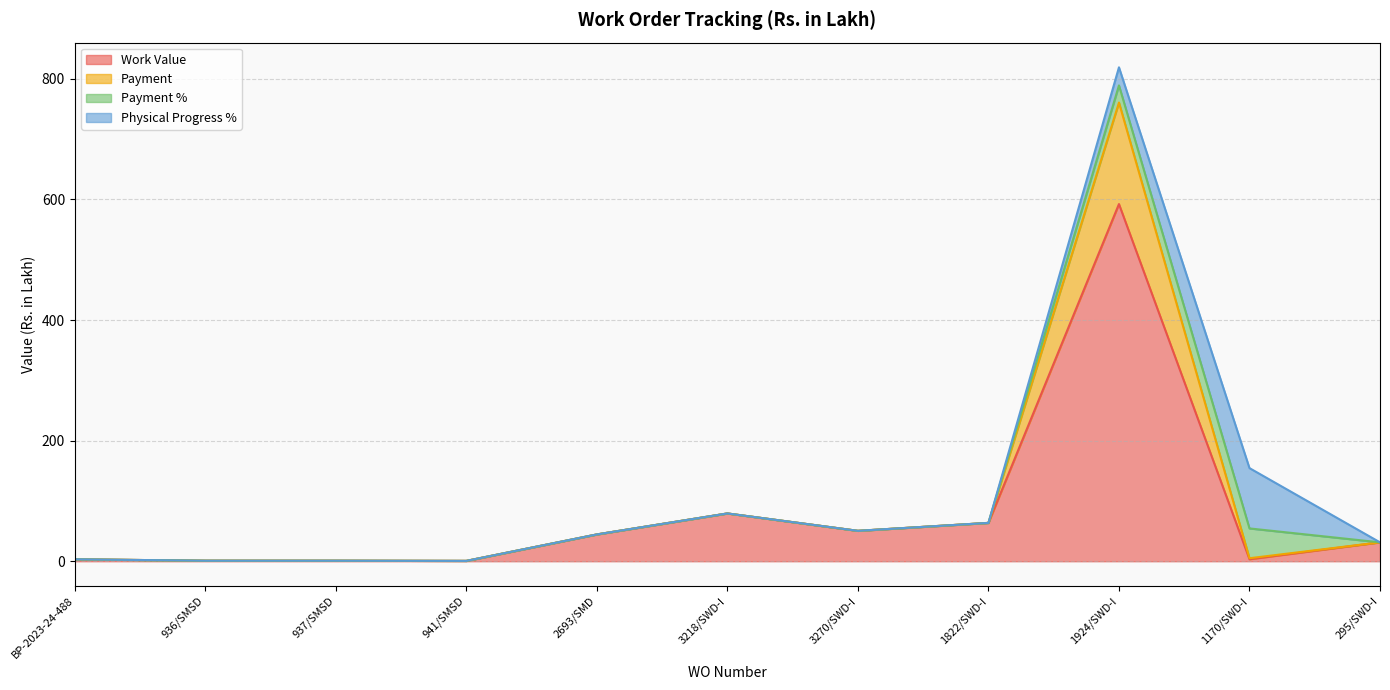

Rank the categories by Payment value from lowest to highest.

941/SMSD, 936/SMSD, 937/SMSD, BP-2023-24-488, 295/SWD-I, 2693/SMD, 3270/SWD-I, 1170/SWD-I, 1822/SWD-I, 3218/SWD-I, 1924/SWD-I